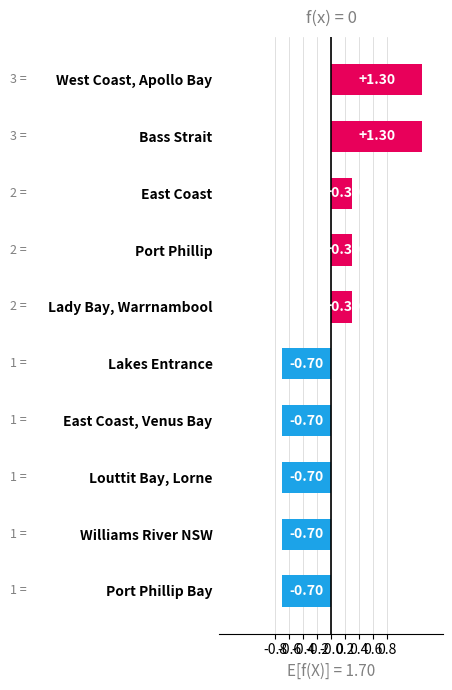

What is the maximum value shown in the chart?

1.3